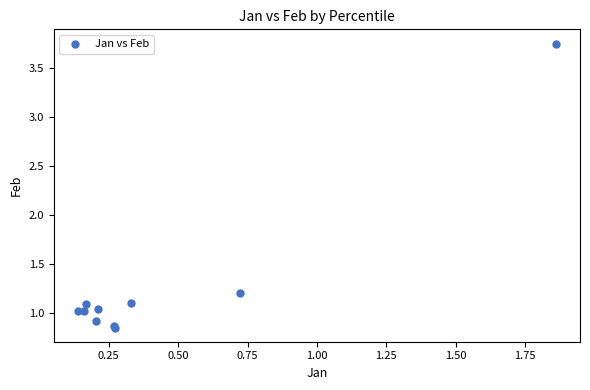

What Y value in the scatter plot is closest to 2?

1.2